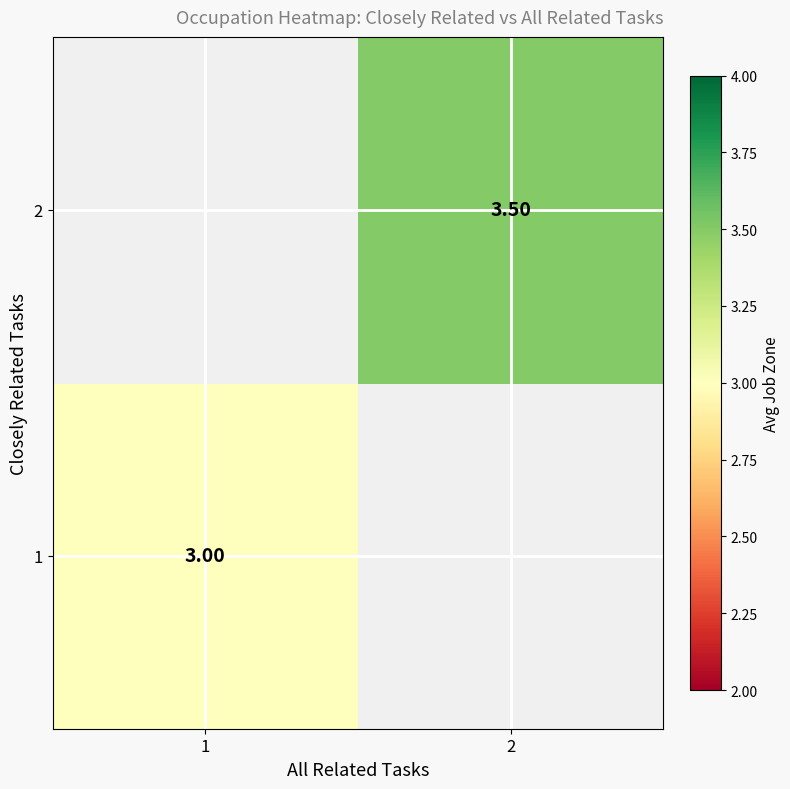

What is the approximate value of 2 at 2?

3.5